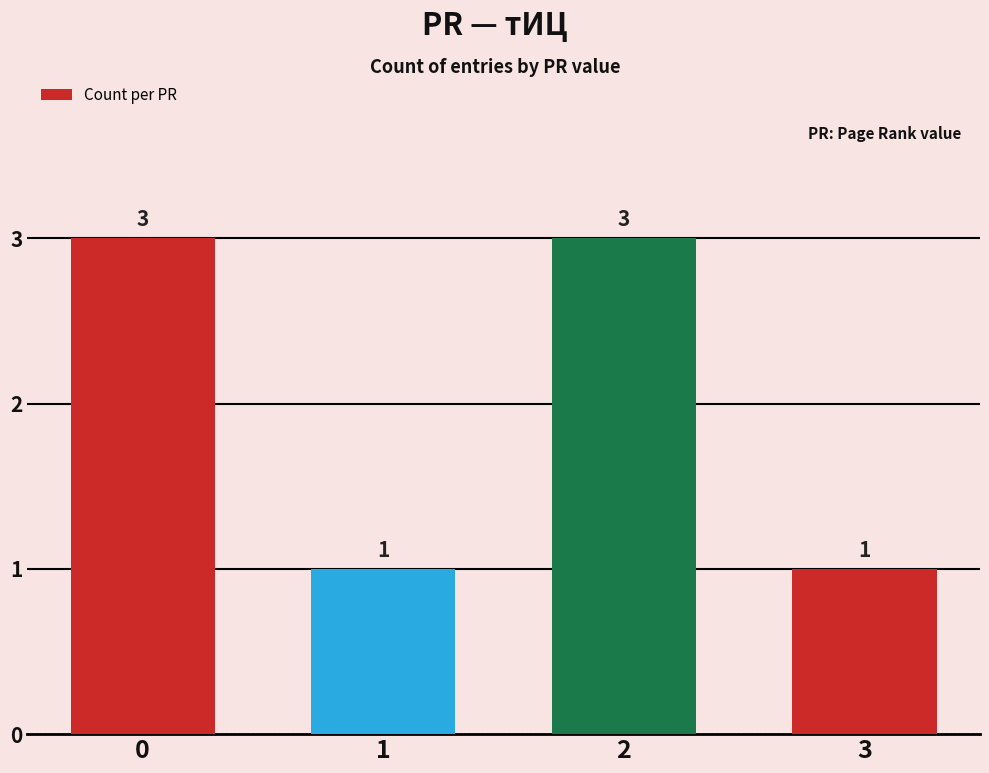

What is the difference between the maximum and second lowest values?

2